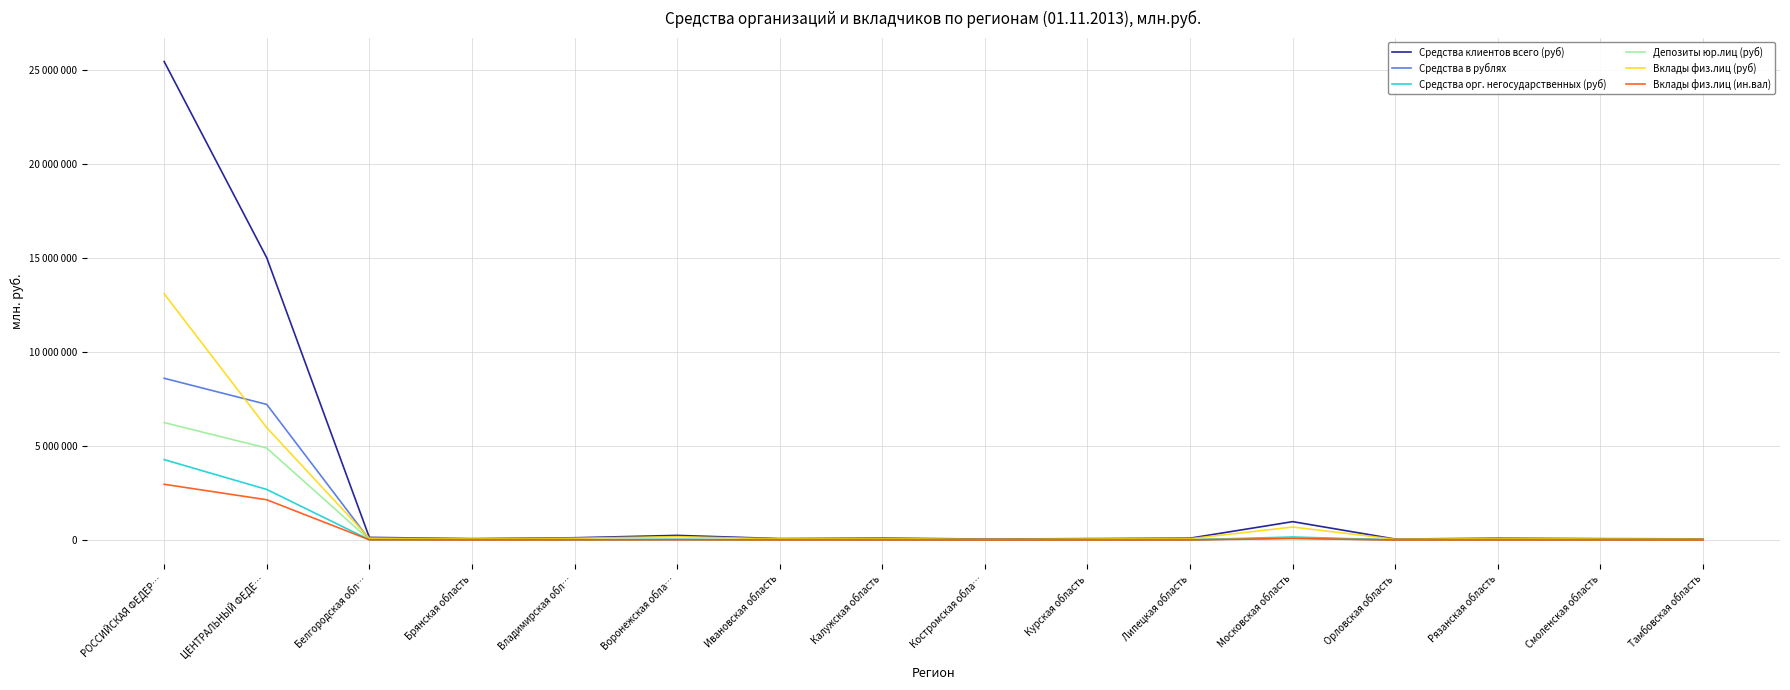

Between Брянская область and Костромская обла…, which series saw the biggest shift?

Средства клиентов всего (руб)